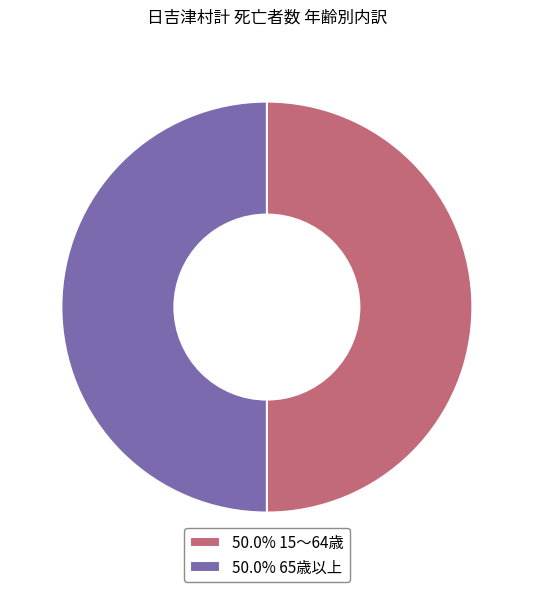

Do 50.0% 65歳以上 and 50.0% 15～64歳 together represent more than half of the pie?

Yes